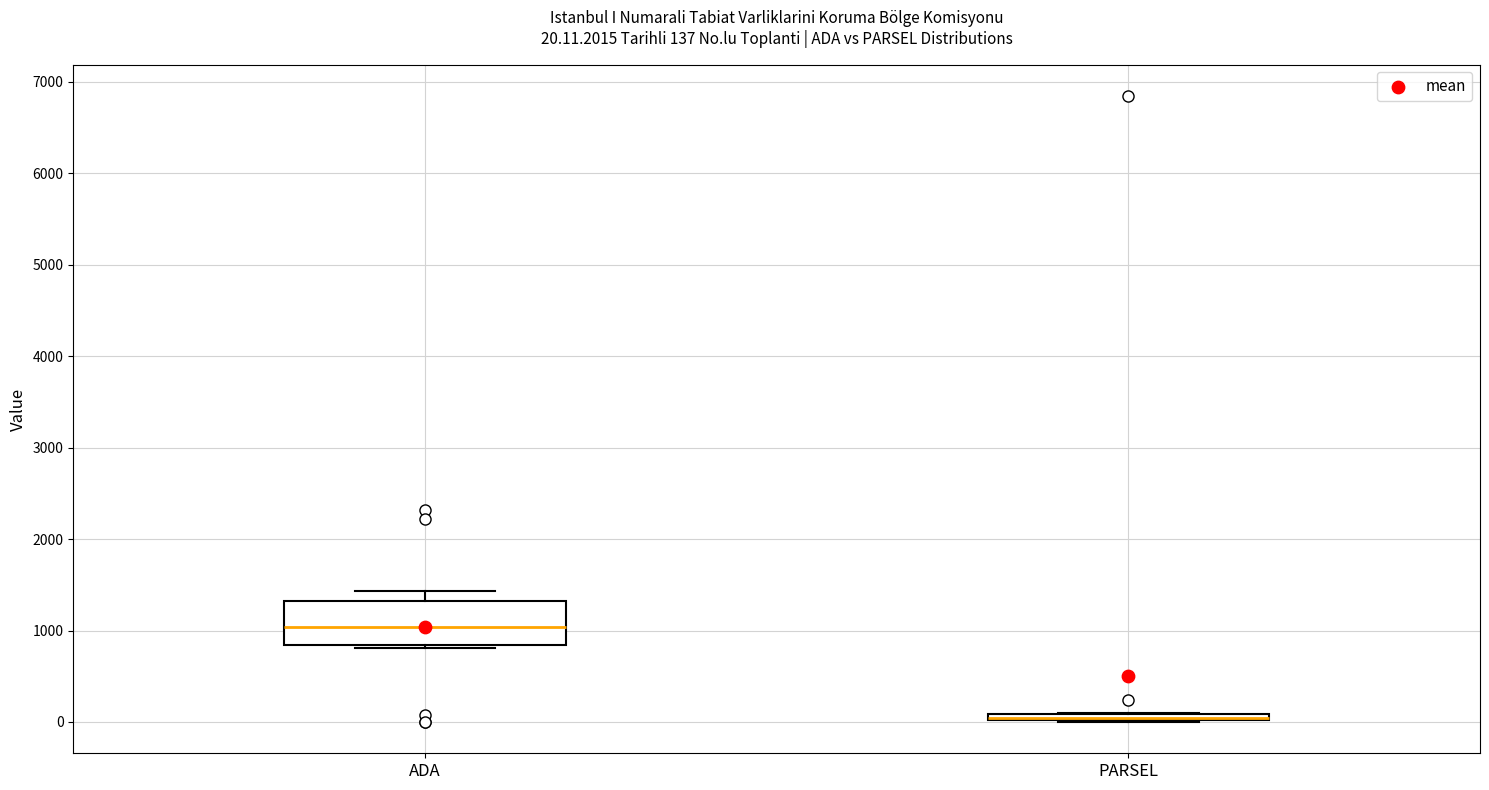

Which box is the tallest, from its lower edge to its upper edge?

ADA